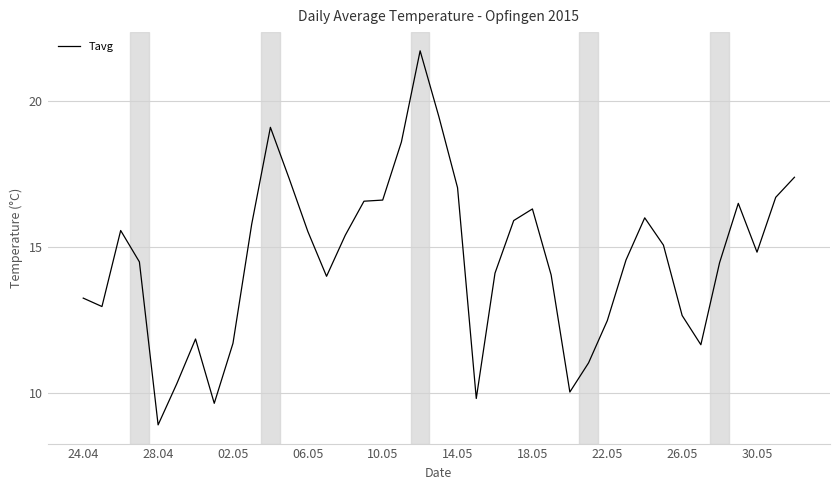

What is the maximum value shown in the chart?

21.7